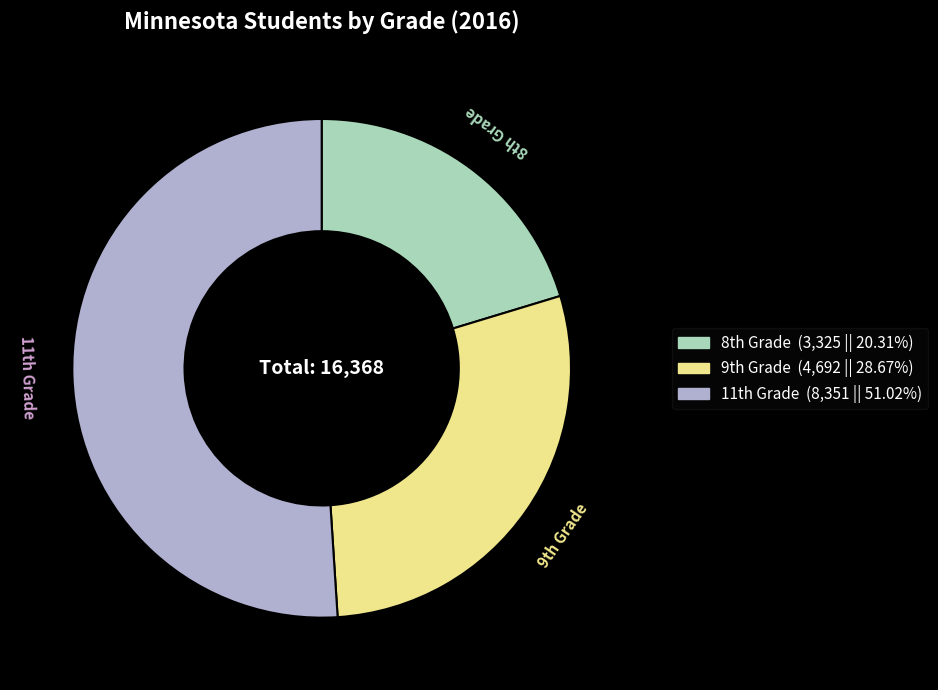

Count the number of slices in the pie.

3